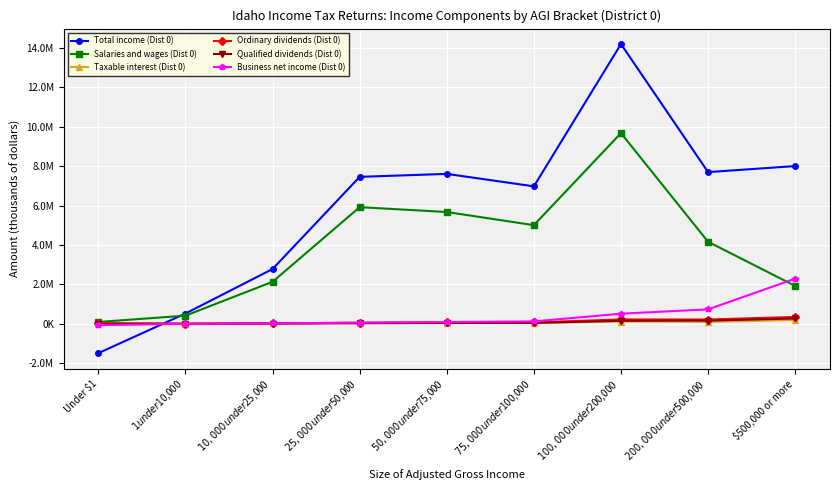

Reading right to left, extract all data points from this chart.

Total income (Dist 0): $500,000 or more=8005048	$200,000 under $500,000=7699066	$100,000 under $200,000=14192833	$75,000 under $100,000=6977467	$50,000 under $75,000=7608621	$25,000 under $50,000=7457883	$10,000 under $25,000=2785292	$1 under $10,000=527437	Under $1=-1480627
Salaries and wages (Dist 0): $500,000 or more=1928239	$200,000 under $500,000=4165875	$100,000 under $200,000=9676547	$75,000 under $100,000=5008305	$50,000 under $75,000=5674960	$25,000 under $50,000=5921931	$10,000 under $25,000=2137702	$1 under $10,000=419561	Under $1=98888
Taxable interest (Dist 0): $500,000 or more=198767	$200,000 under $500,000=103998	$100,000 under $200,000=122342	$75,000 under $100,000=48384	$50,000 under $75,000=49561	$25,000 under $50,000=45568	$10,000 under $25,000=27098	$1 under $10,000=10606	Under $1=28472
Ordinary dividends (Dist 0): $500,000 or more=354940	$200,000 under $500,000=222918	$100,000 under $200,000=226852	$75,000 under $100,000=77292	$50,000 under $75,000=74797	$25,000 under $50,000=58129	$10,000 under $25,000=30837	$1 under $10,000=11572	Under $1=26338
Qualified dividends (Dist 0): $500,000 or more=276239	$200,000 under $500,000=167137	$100,000 under $200,000=157923	$75,000 under $100,000=50112	$50,000 under $75,000=47987	$25,000 under $50,000=35186	$10,000 under $25,000=17754	$1 under $10,000=6422	Under $1=15355
Business net income (Dist 0): $500,000 or more=2295539	$200,000 under $500,000=739045	$100,000 under $200,000=518534	$75,000 under $100,000=127870	$50,000 under $75,000=97635	$25,000 under $50,000=65893	$10,000 under $25,000=27514	$1 under $10,000=4480	Under $1=-61652